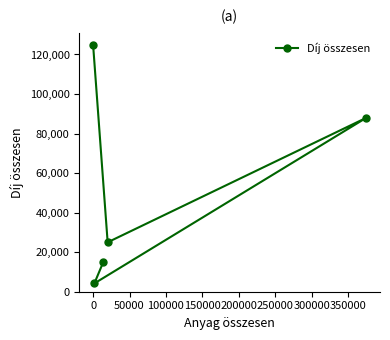

What is the value of the 4th point from the left?

25000